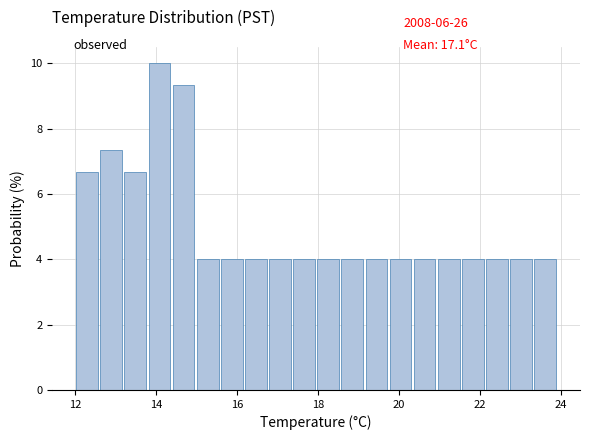

Read against the x-axis, roughly where is the centre of the tallest bar?

14.0